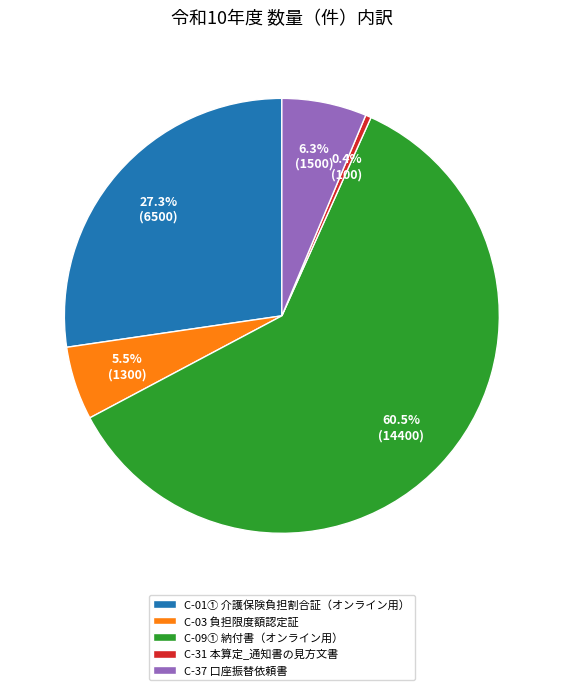

How many slices are in this pie chart?

5